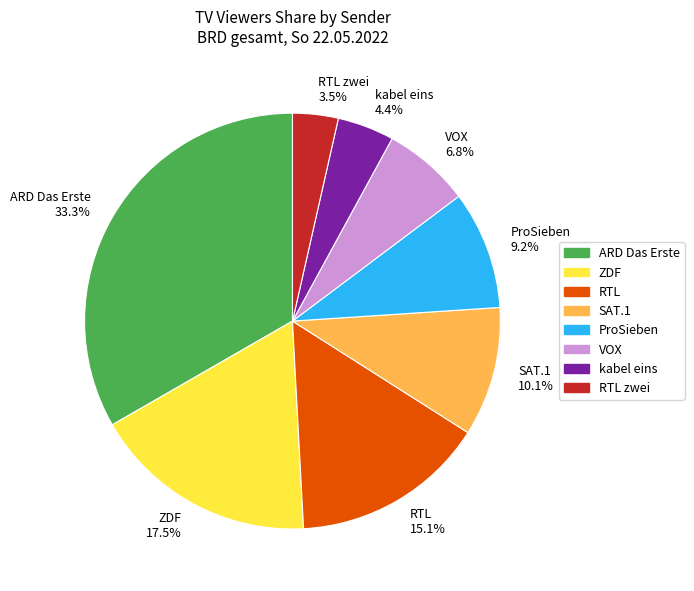

Approximately how many times larger is the value at RTL compared to kabel eins?

3.4